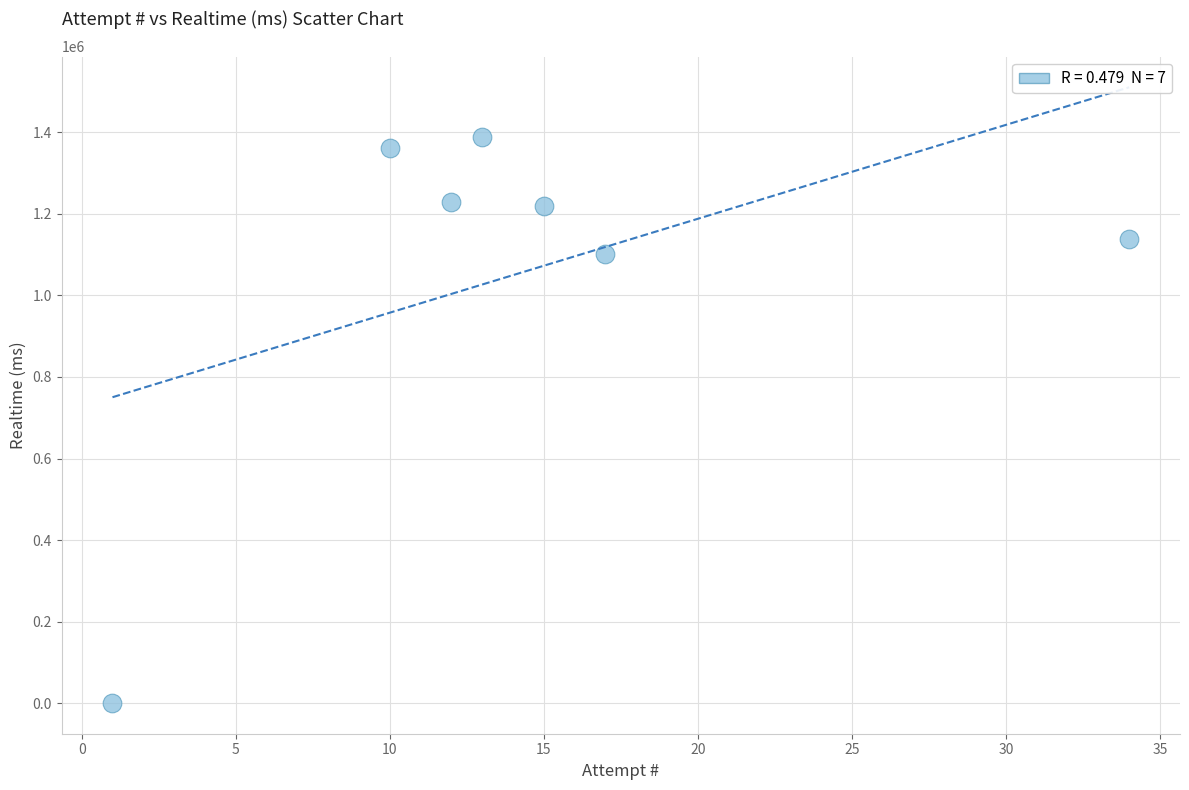

What is the range of X values (max minus min)?

33